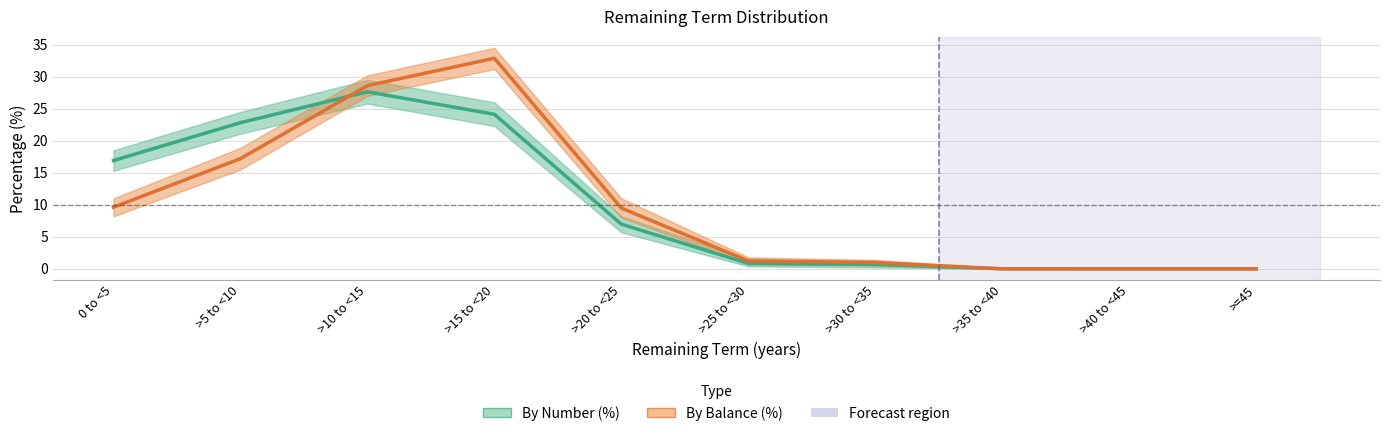

Which category has the lowest value in the By Balance (%) series?

>35 to <40